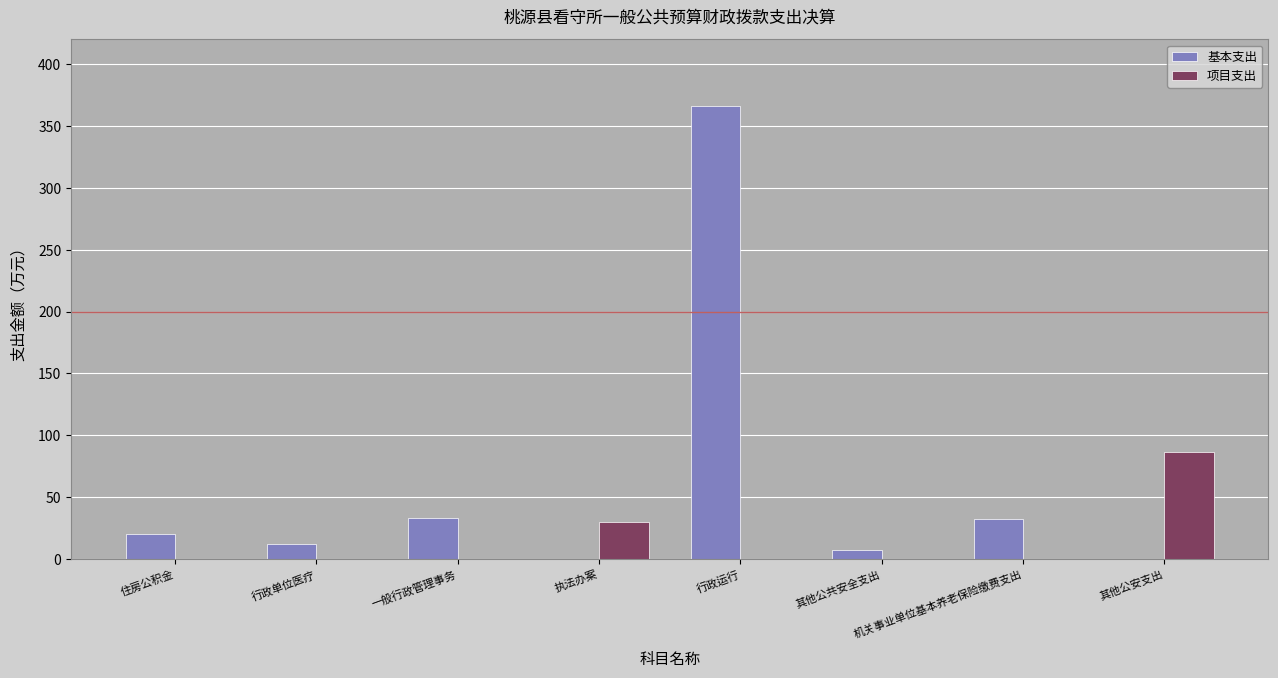

How many data points does each series have?

8